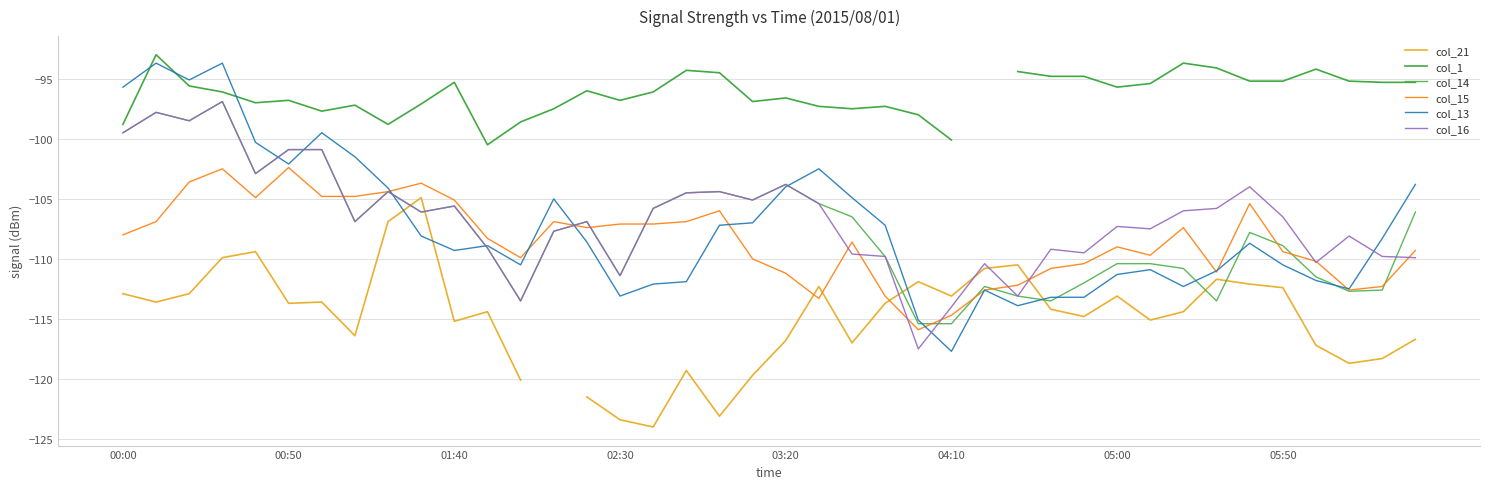

How many negative values does the col_21 series have?

39